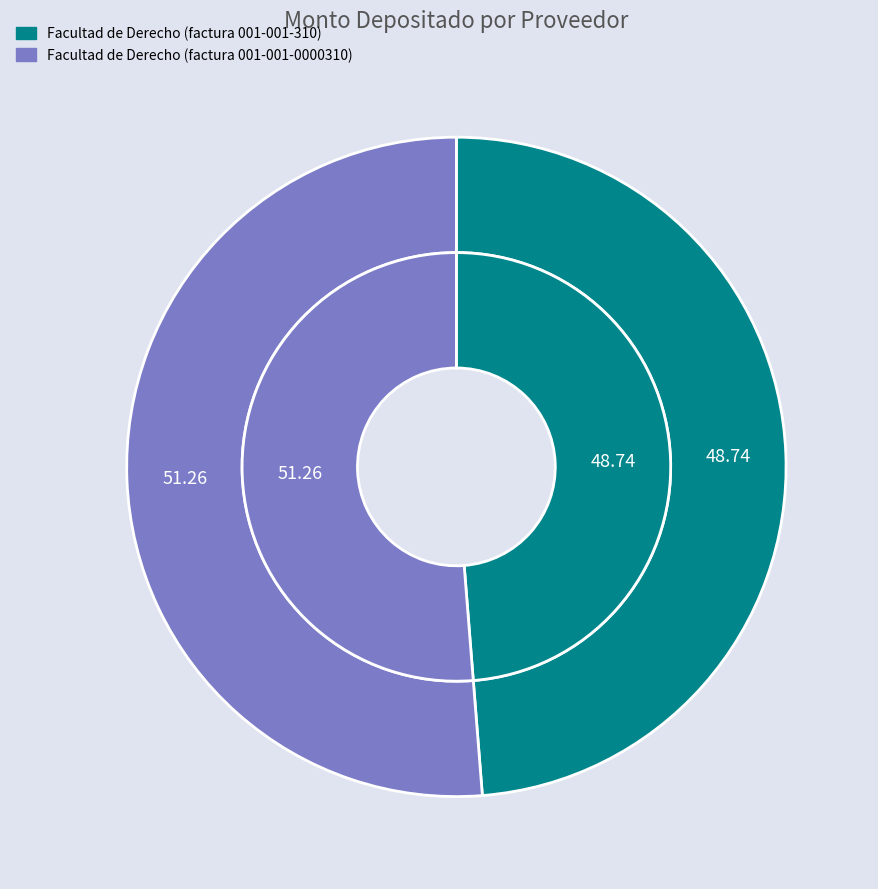

What percentage is the Facultad de Derecho (factura 001-001-310) slice, to the nearest percent?

49%